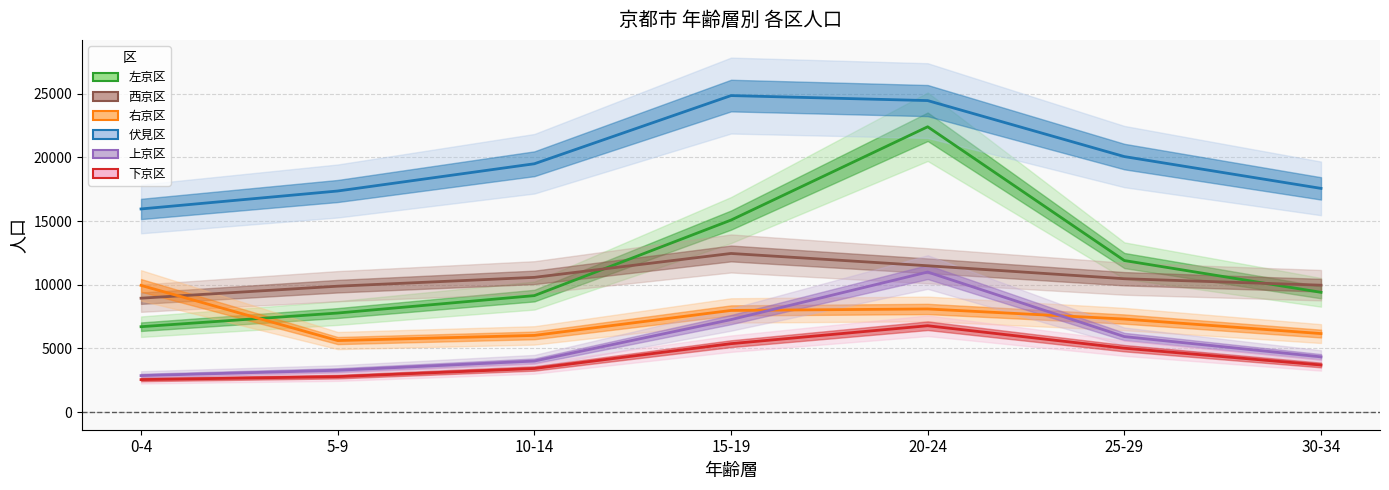

Which category has the lowest value across all series?

0-4